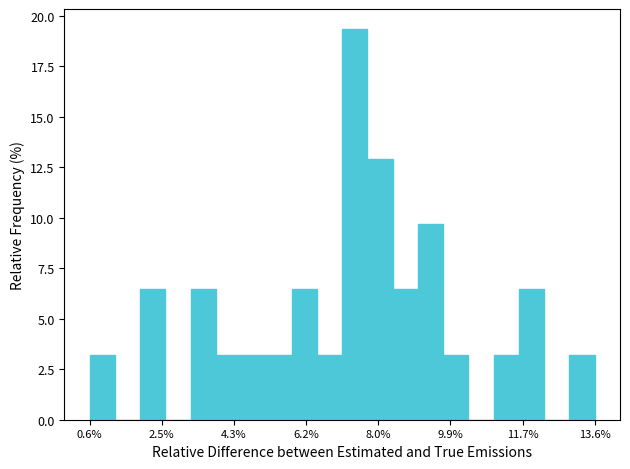

Around what value on the x-axis is the tallest bar? Give the approximate position of its centre, as read against the axis.

7.4